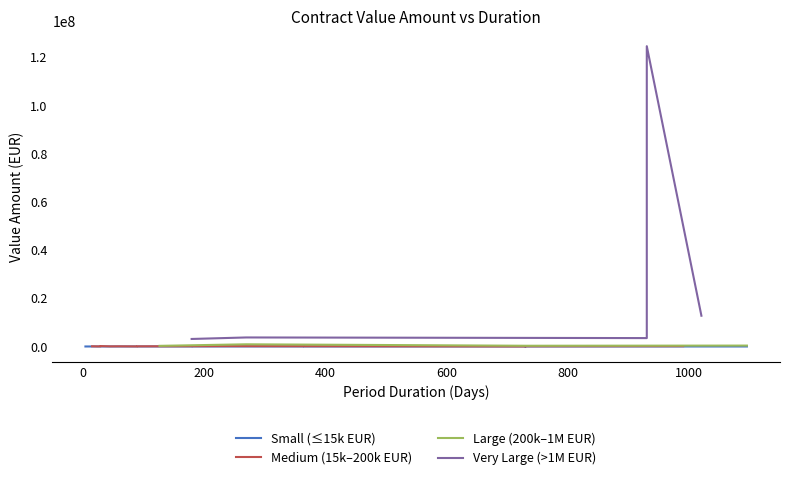

Approximately how many times larger is the value at 10 compared to 28?

1.9